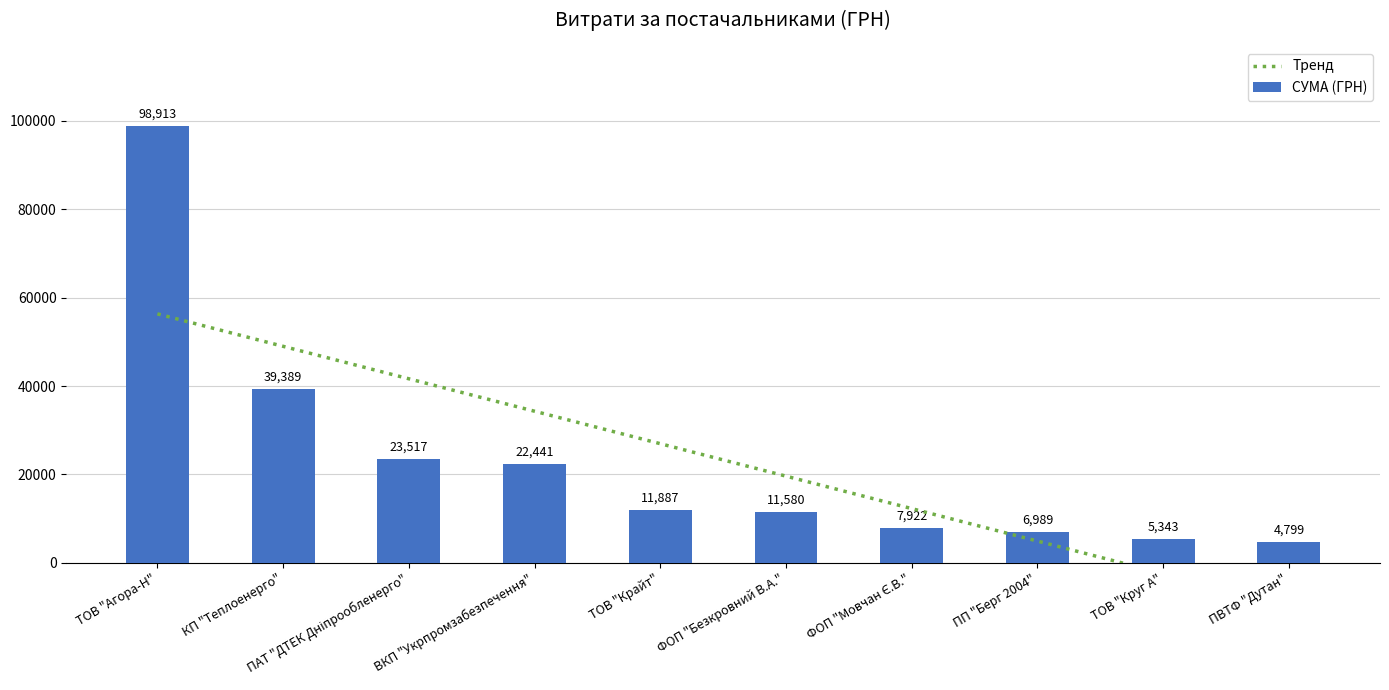

At which category does the chart reach its peak across all series?

ТОВ "Агора-Н"